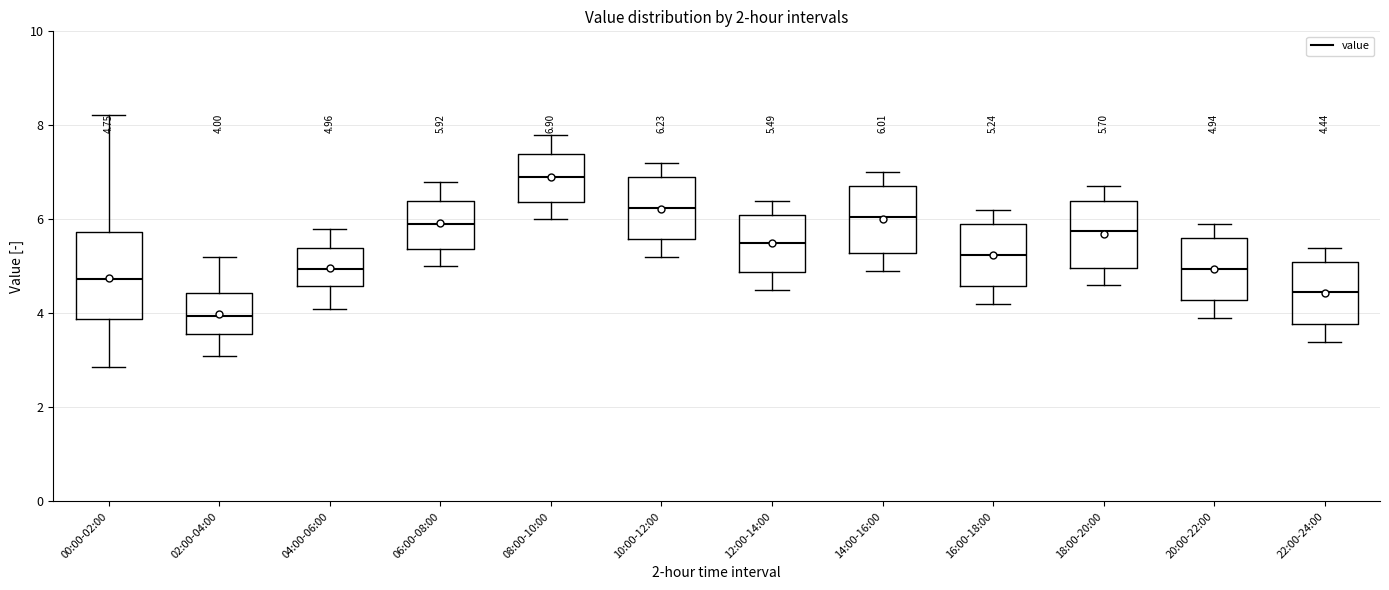

Which box's median line is the lowest?

02:00-04:00